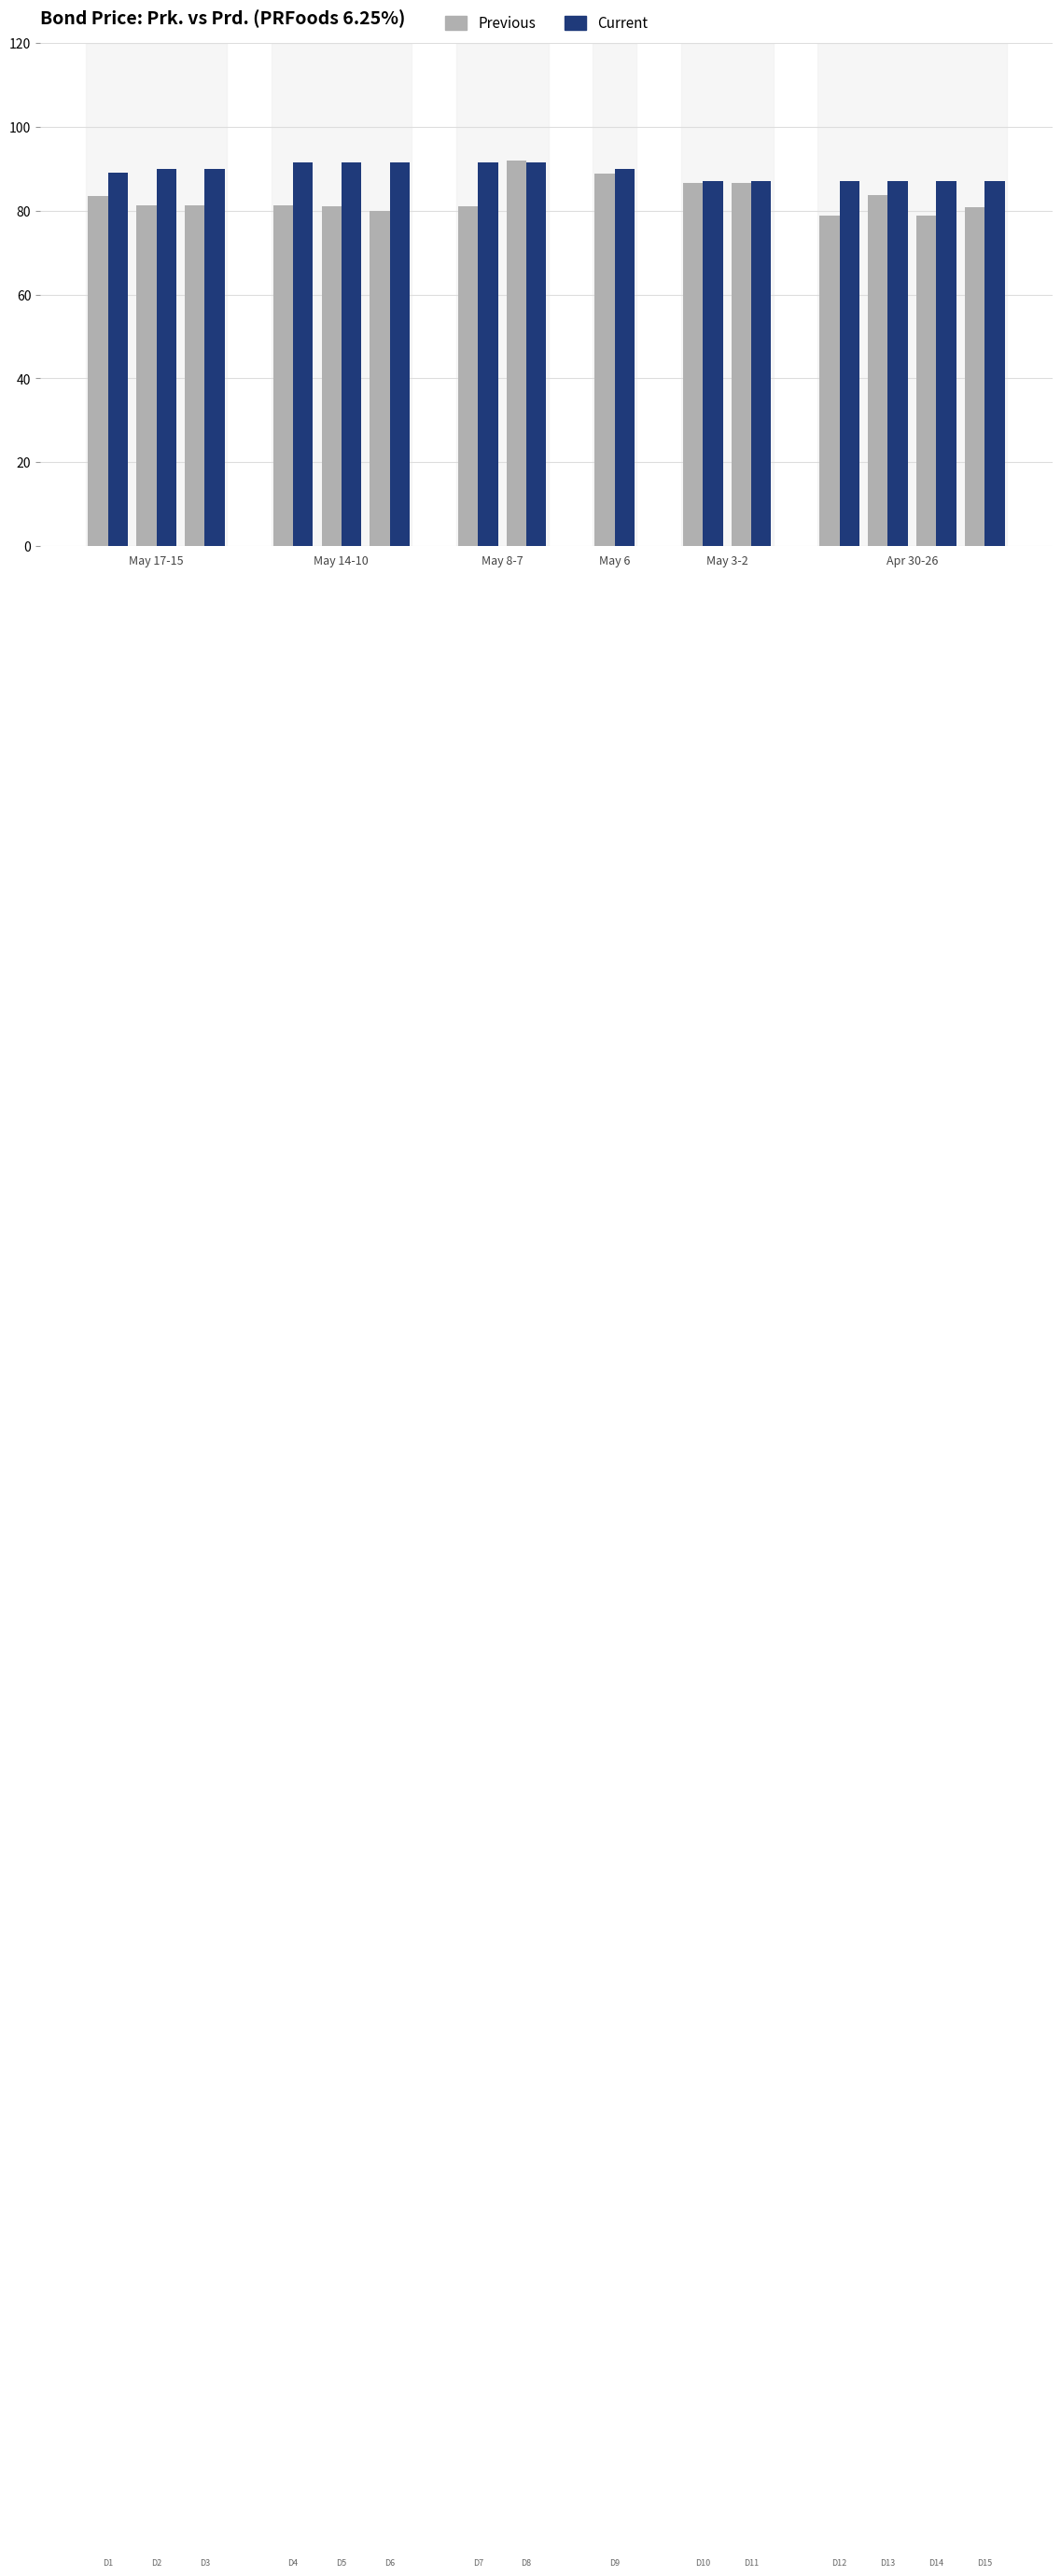

What is the average value of the Current series?

89.2